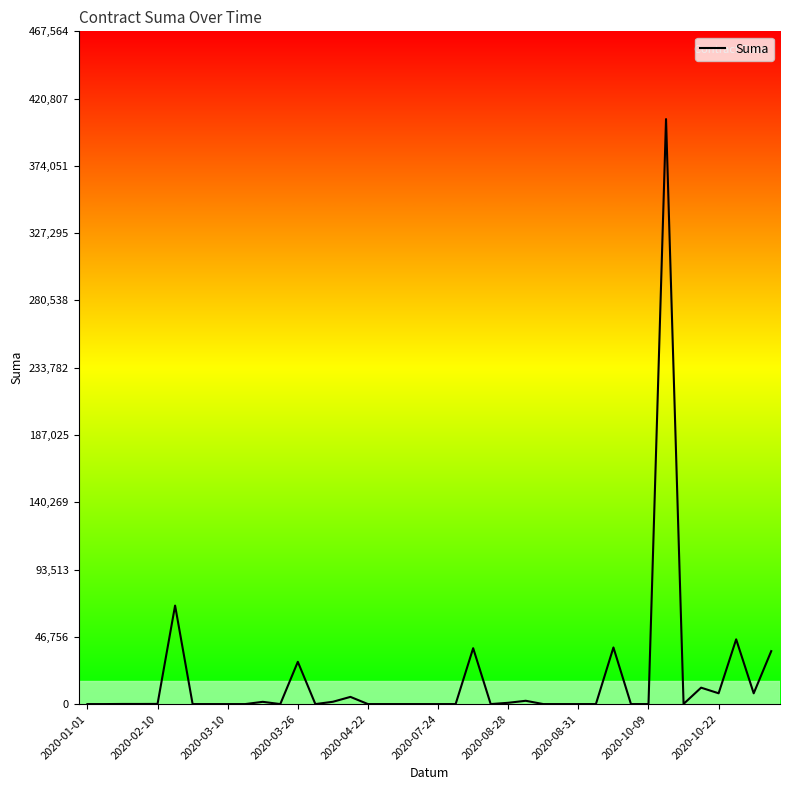

What is the difference between the maximum and second lowest values?

406577.1